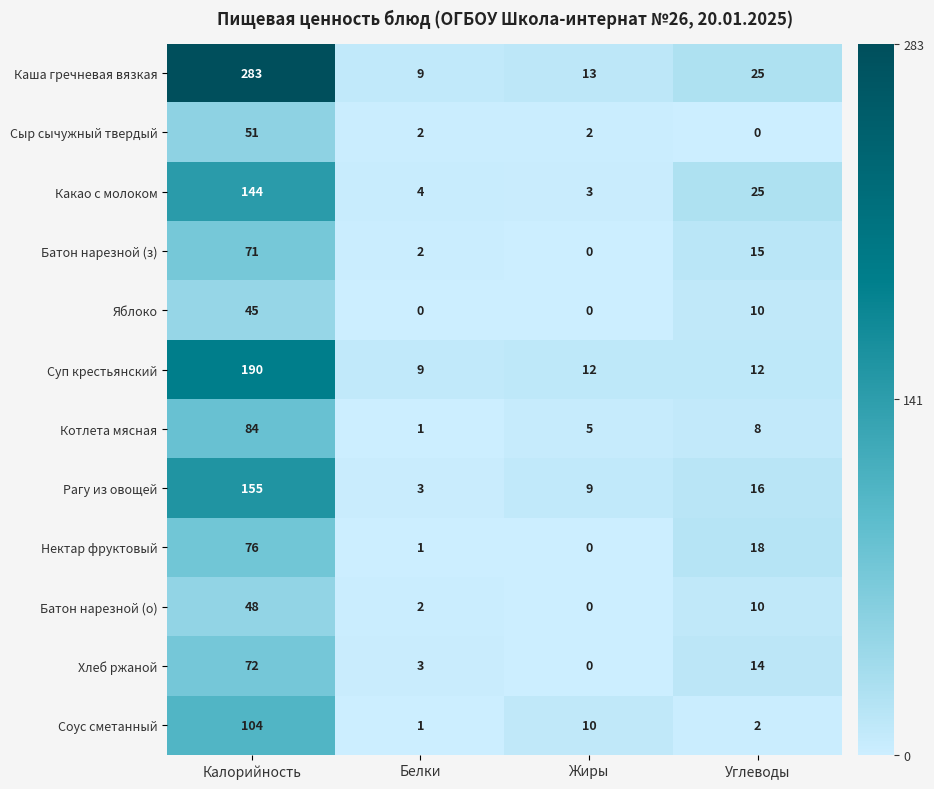

At which category is the sum across all series the highest?

Калорийность